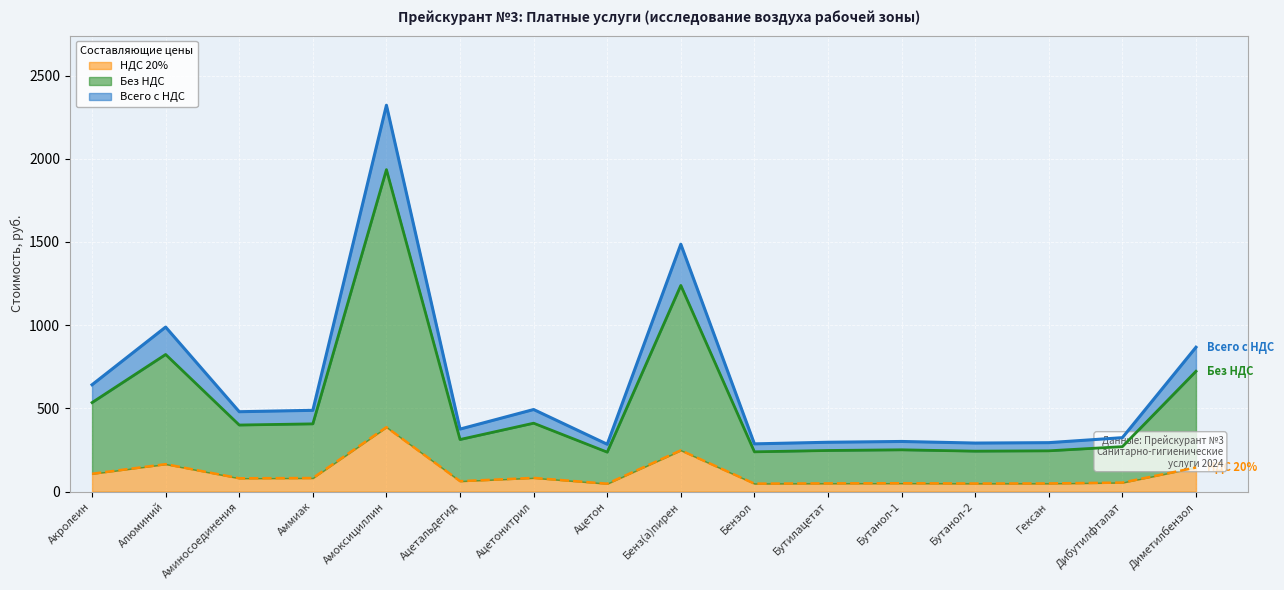

What is the average value of the НДС 20% series?

106.5